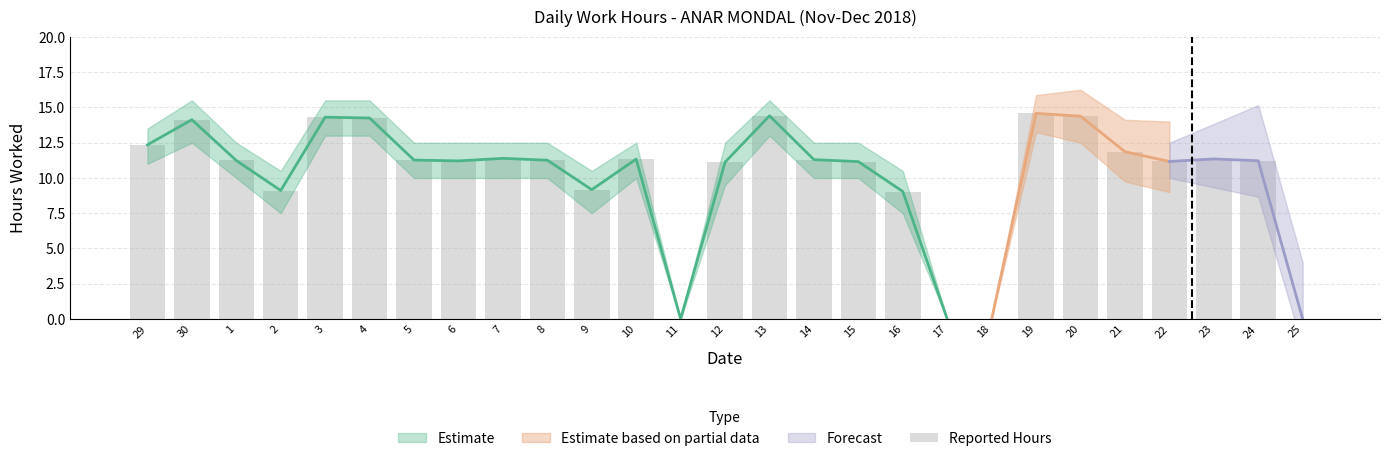

The chart shows a value of 14.3 at 3. True or false?

True